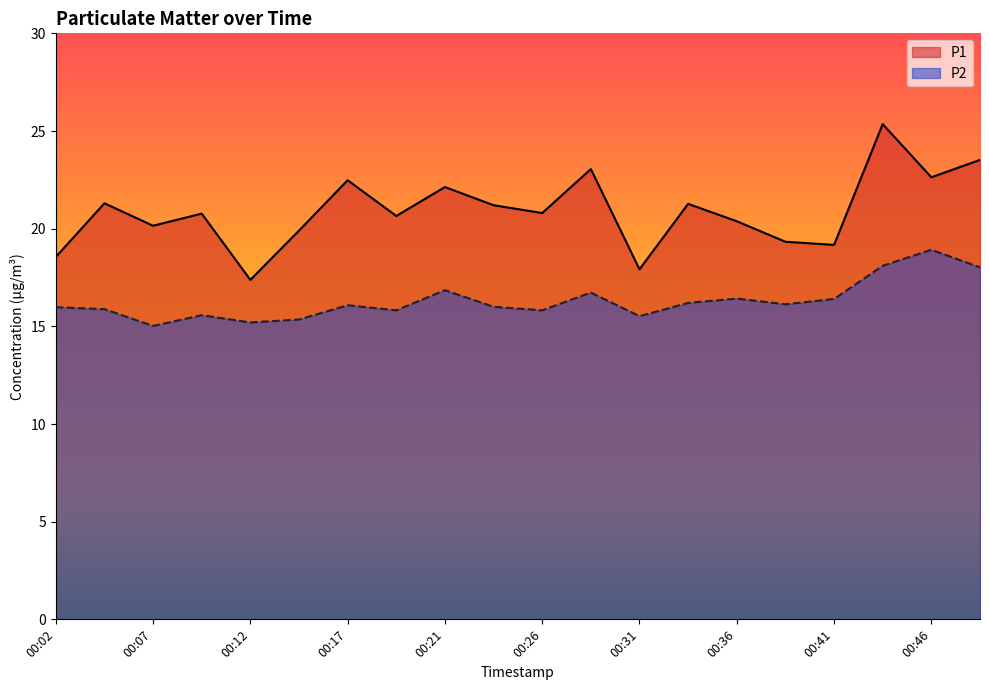

Which category has the highest value in the P1 series?

00:43